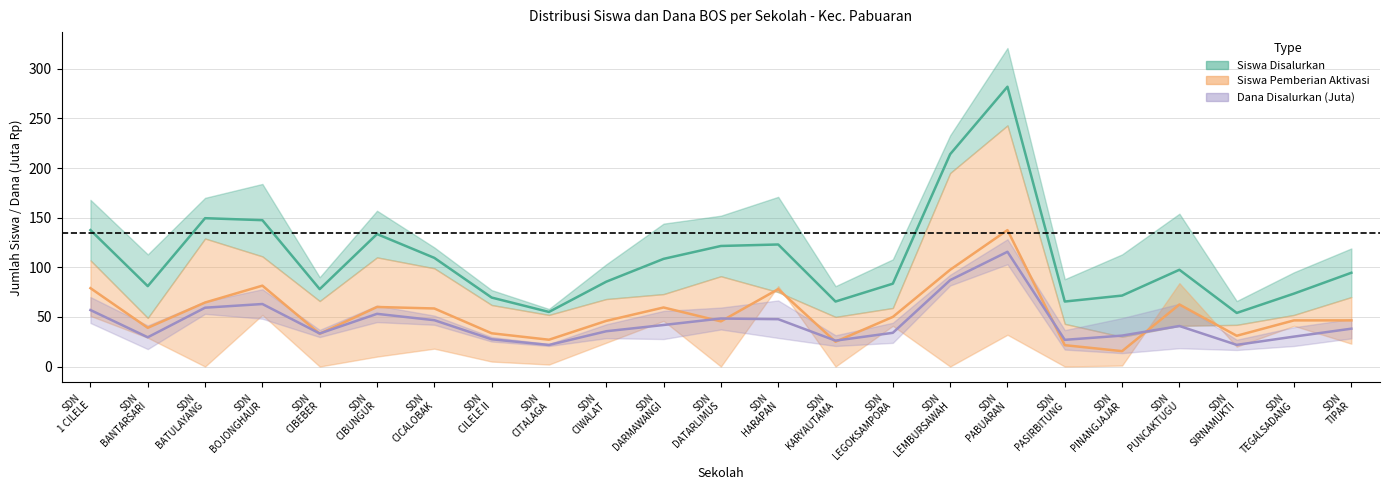

Between SD NEGERI CIBEBER and SD NEGERI CIWALAT, which series saw the biggest shift?

Siswa Pemberian Aktivasi